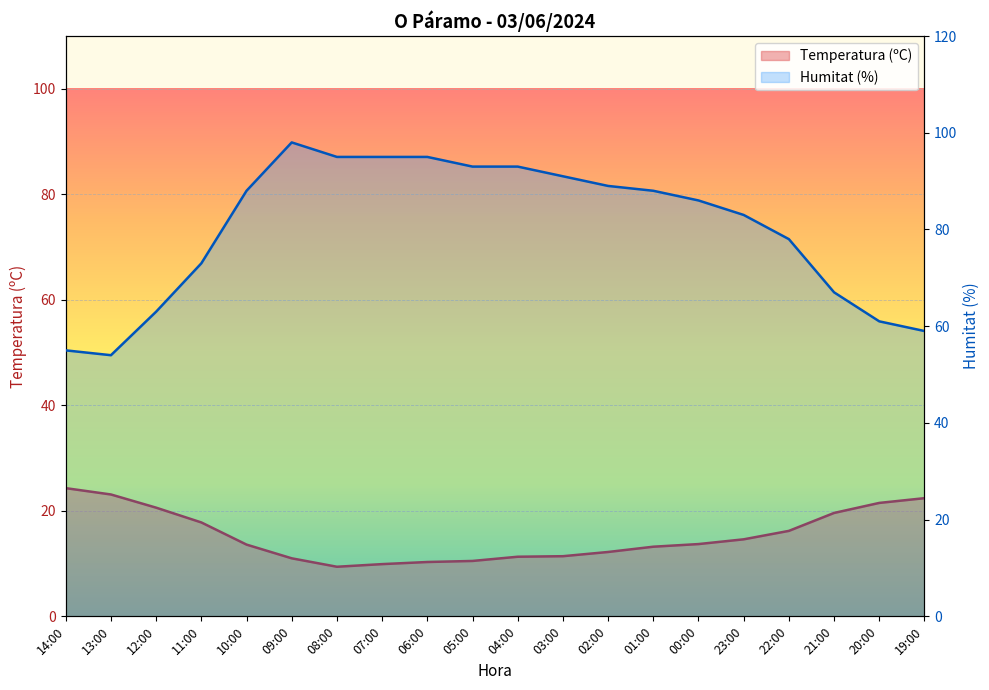

What is the maximum value shown in the chart?

98.0